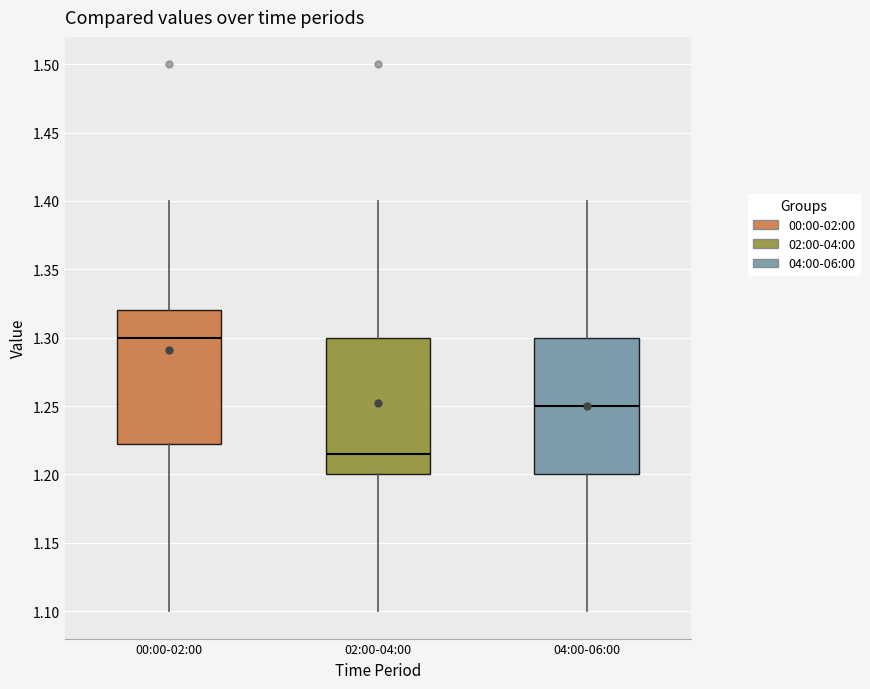

Reading left to right, transcribe this box plot: for each box, give where its median line is, the range the box spans, and where its two whiskers end, as read against the y-axis. The values are not printed on the chart, so give them approximately, as read against the axis.

00:00-02:00: median 1.300, box 1.225 to 1.320, whiskers 1.100 to 1.400
02:00-04:00: median 1.215, box 1.200 to 1.300, whiskers 1.100 to 1.400
04:00-06:00: median 1.250, box 1.200 to 1.300, whiskers 1.100 to 1.400